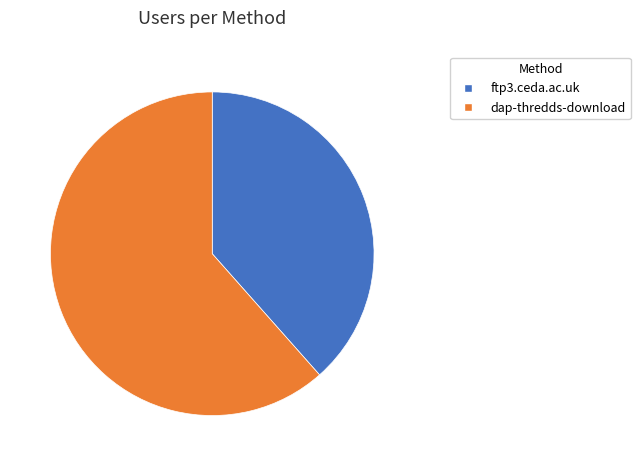

Does any single category account for the majority?

Yes